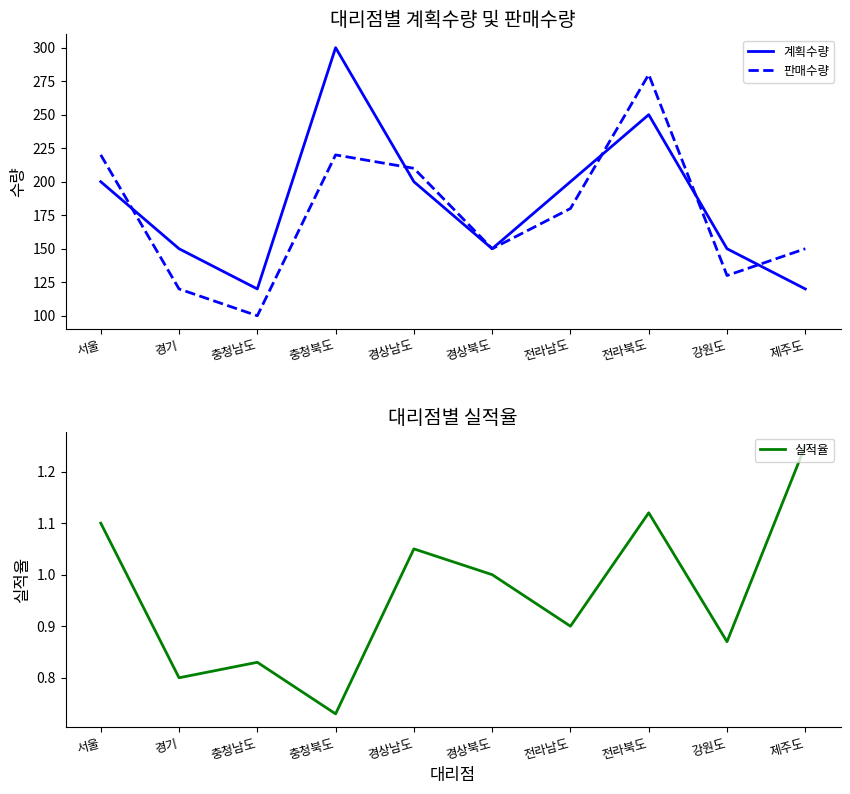

At which category is the sum across all series the highest?

전라북도